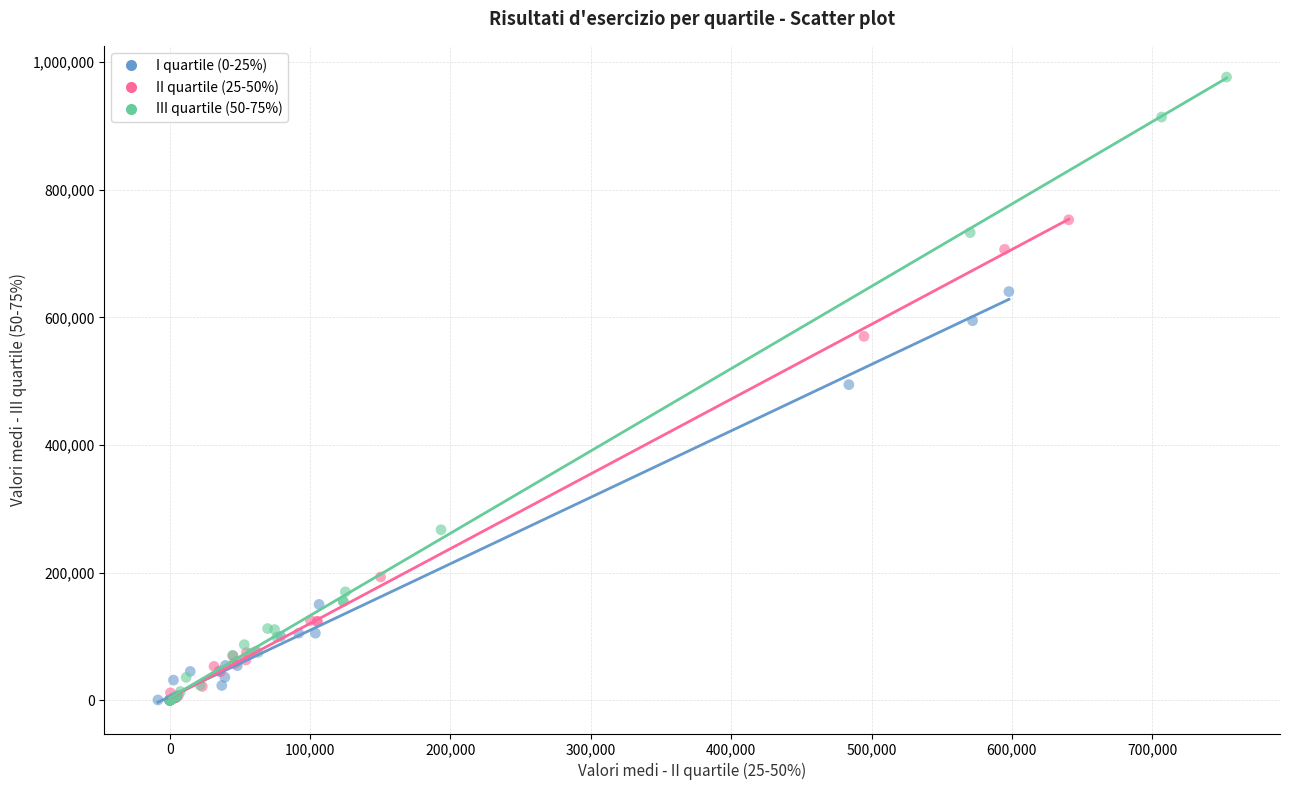

Which series reaches the maximum Y coordinate?

III quartile (50-75%)